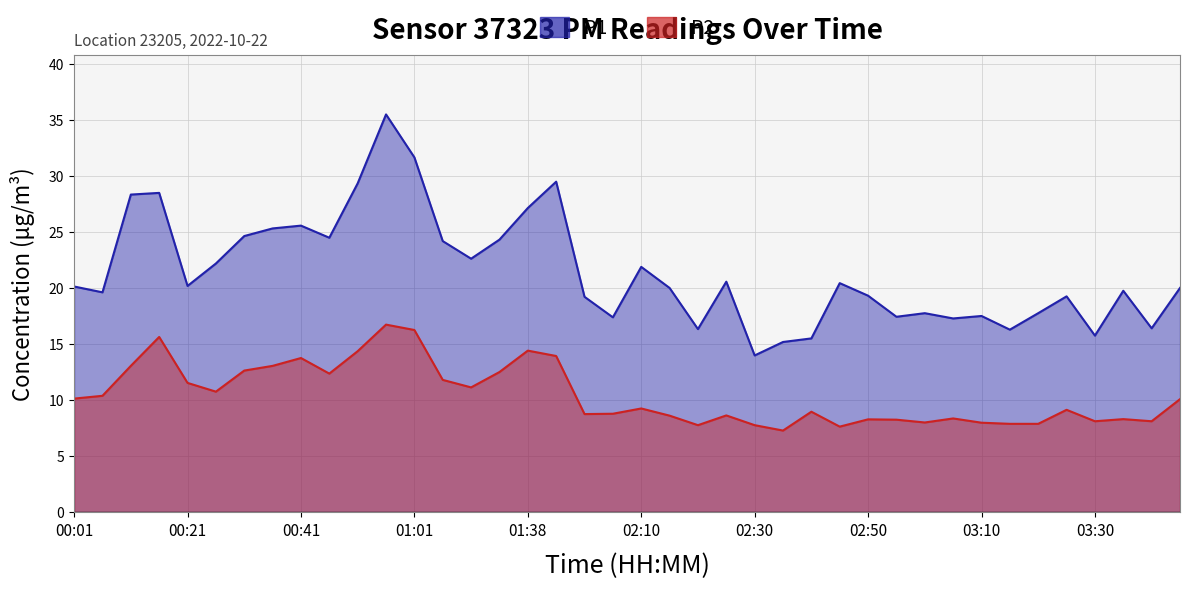

How many interior local peaks does the P2 series have?

11